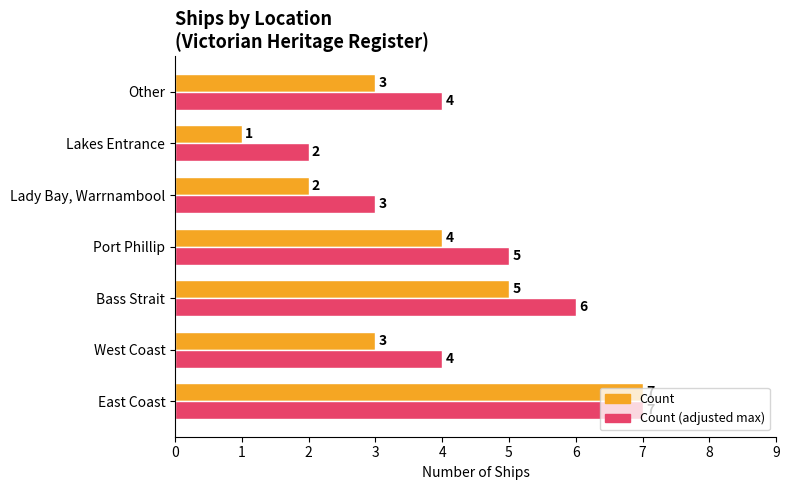

How many Count (adjusted max) values are between 3 and 6?

5